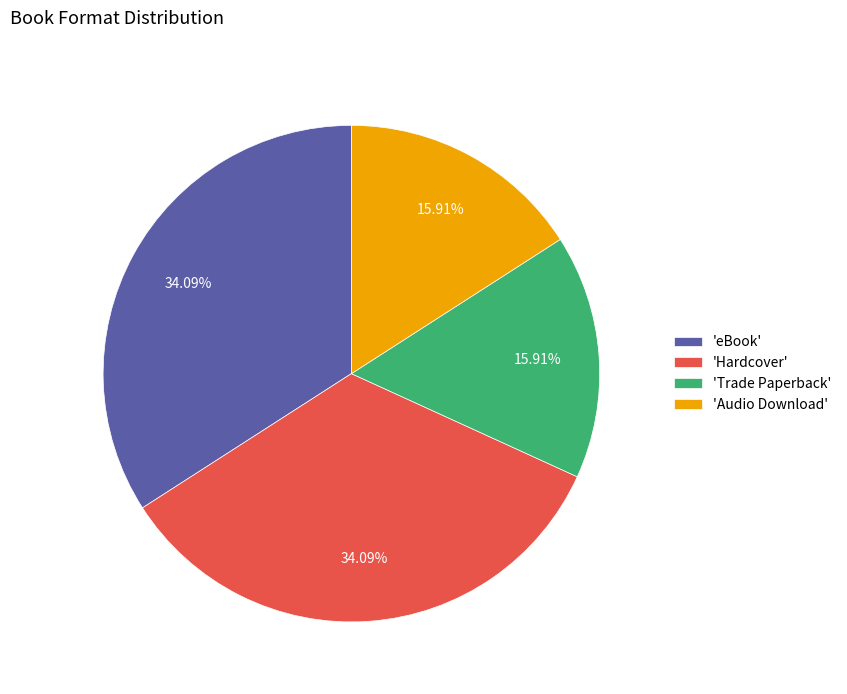

Is there a majority slice in this chart?

No